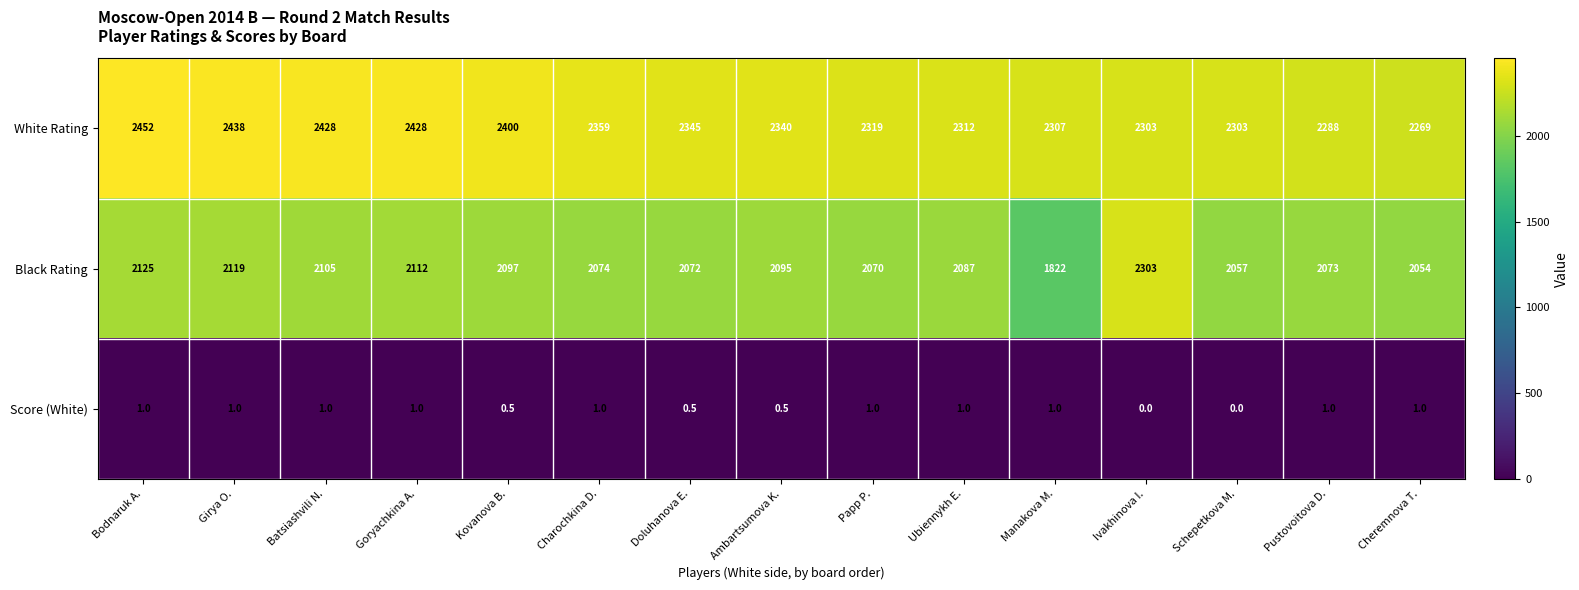

What is the difference between the second highest and second lowest values in the Score (White) series?

1.0